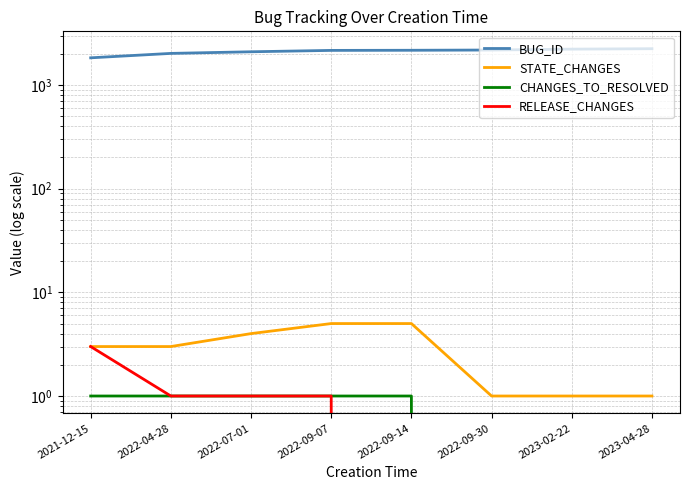

At which category does the chart reach its peak across all series?

2023-04-28